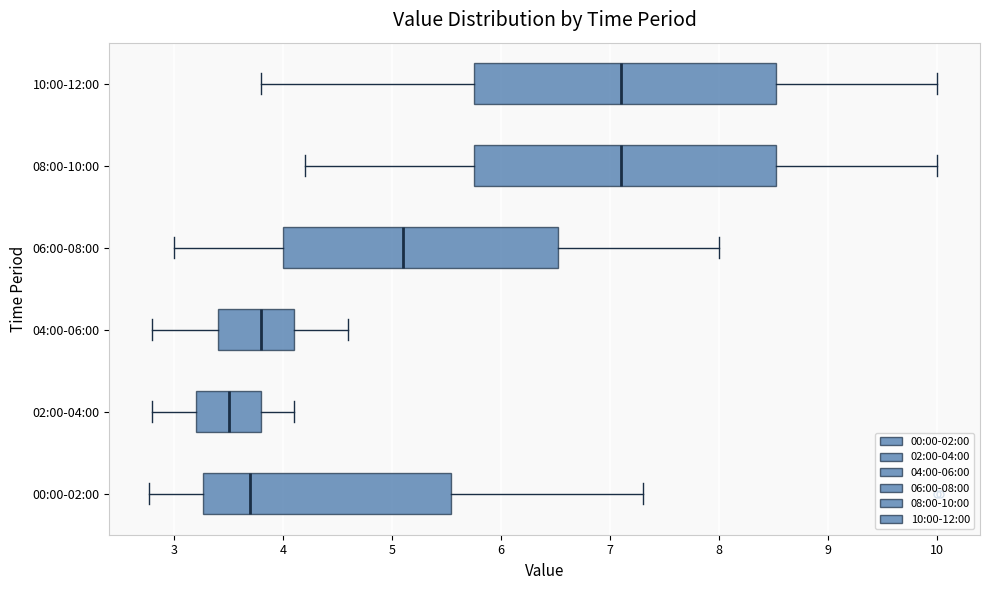

Which box's median line is the furthest to the left?

02:00-04:00